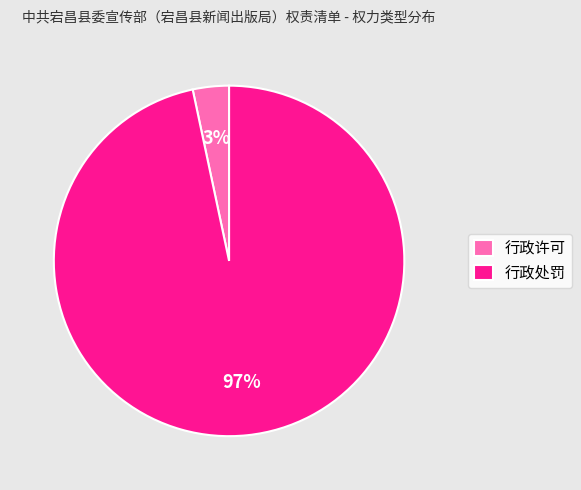

How many slices are in this pie chart?

2